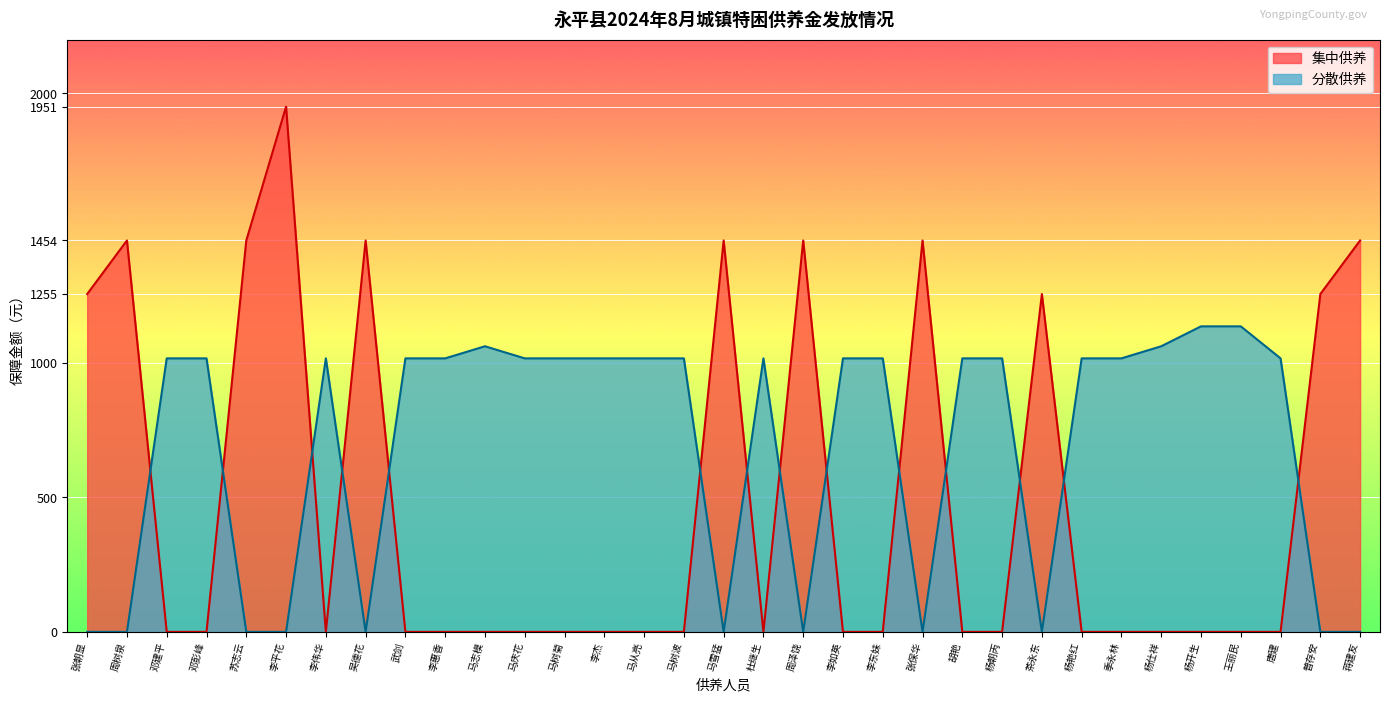

After their last crossing, which series has the higher values: 集中供养 or 分散供养?

集中供养